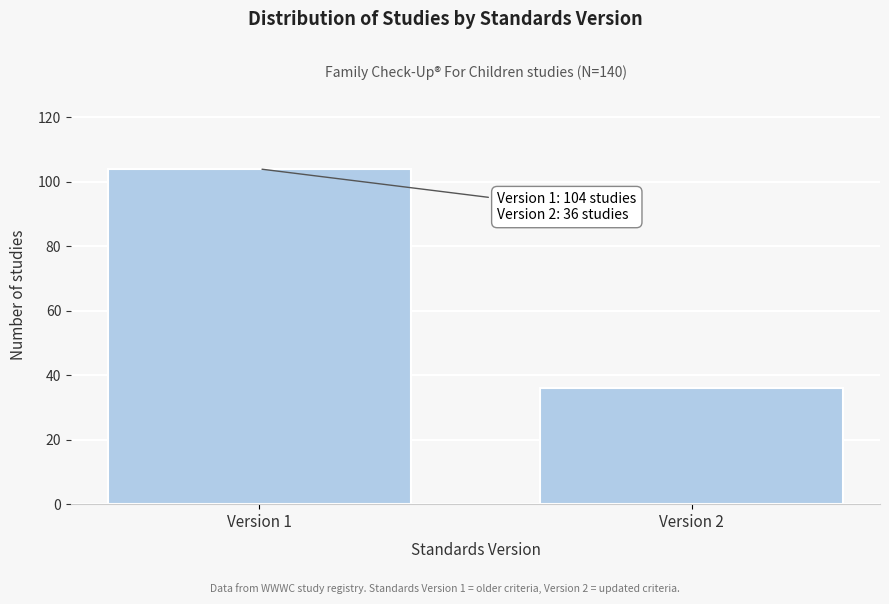

Reading right to left, transcribe all the data shown in this chart.

36	104